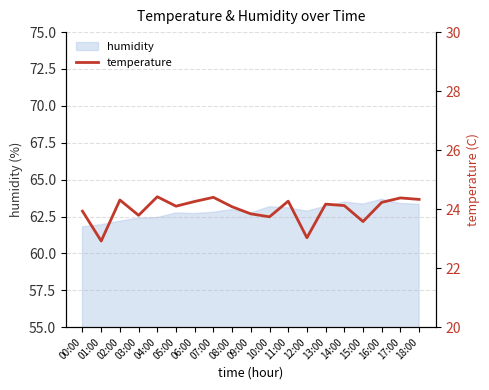

Between 15:00 and 11:00, which is larger?

11:00